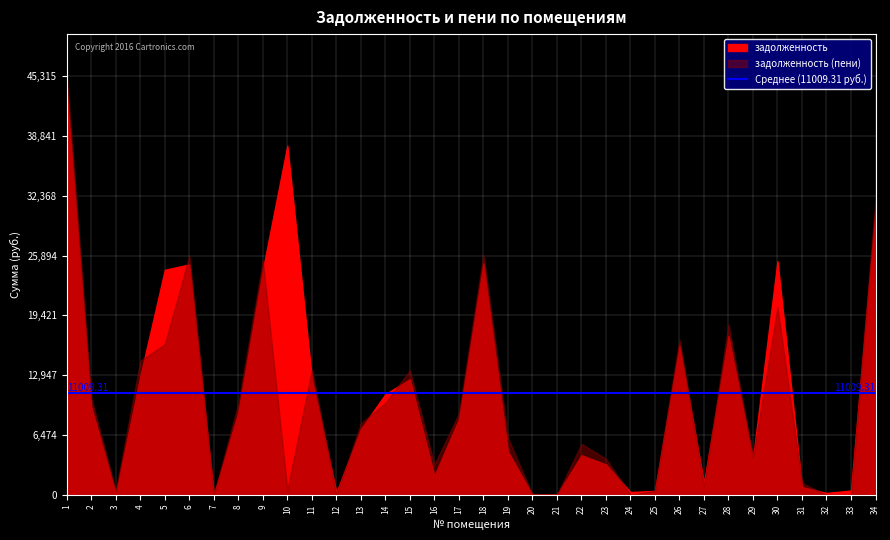

What is the average value of the задолженность (пени) series?

10040.2